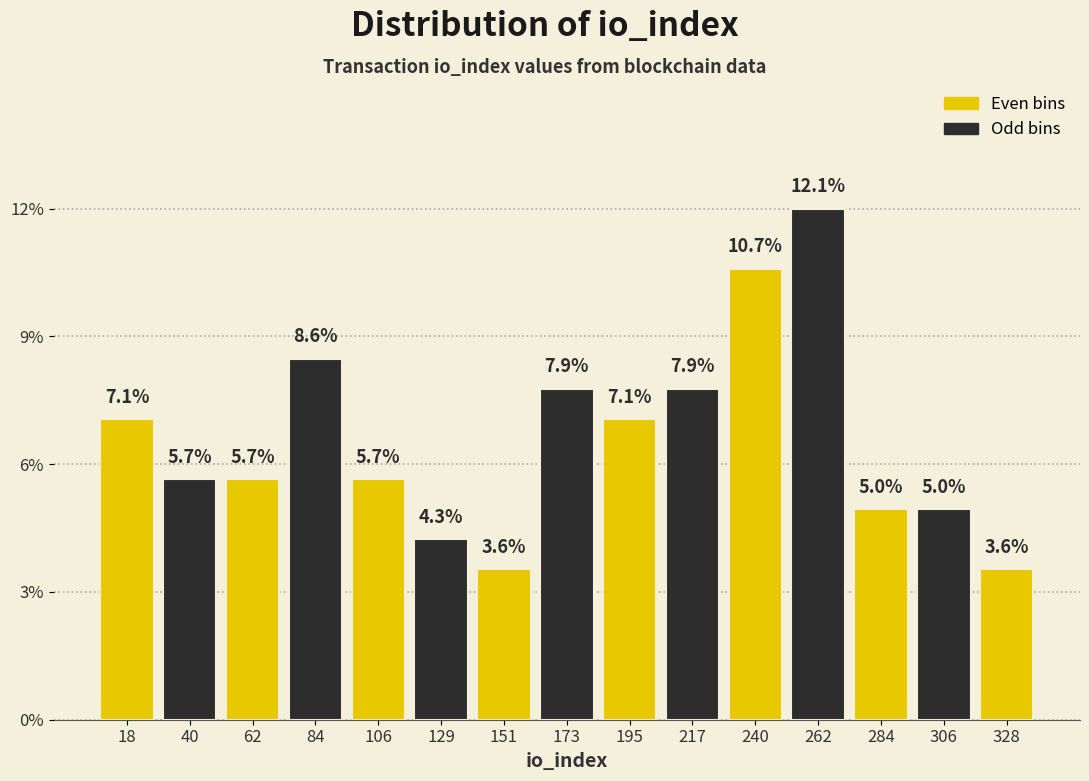

Reading left to right, transcribe this chart: for each bar, give the range it covers on the x-axis and its height. The bar edges are not printed on the chart, so give them approximately, as read against the axis.

5 to 30: 7.1
30 to 50: 5.7
50 to 75: 5.7
75 to 95: 8.6
95 to 120: 5.7
120 to 140: 4.3
140 to 160: 3.6
160 to 185: 7.9
185 to 205: 7.1
205 to 230: 7.9
230 to 250: 10.7
250 to 275: 12.1
275 to 295: 5.0
295 to 320: 5.0
320 to 340: 3.6